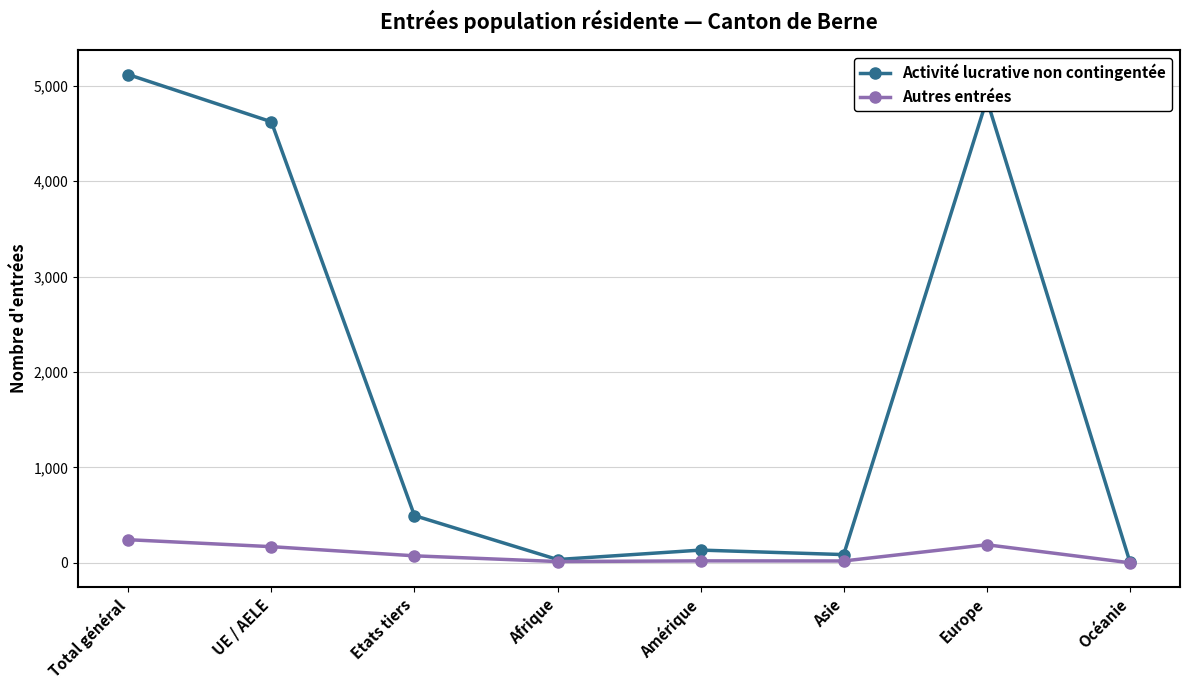

At which label does Activité lucrative non contingentée reach its peak?

Total général